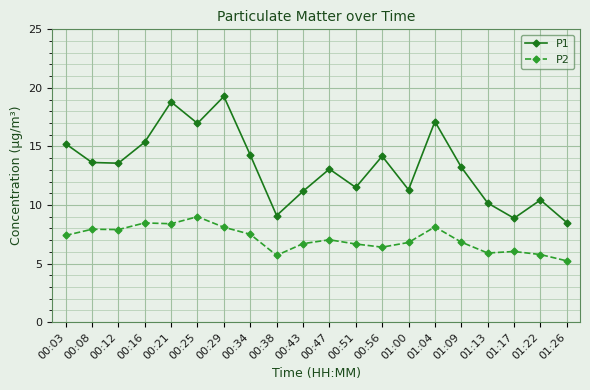

True or false: P1 has a value of 4.3 at 00:51.

False